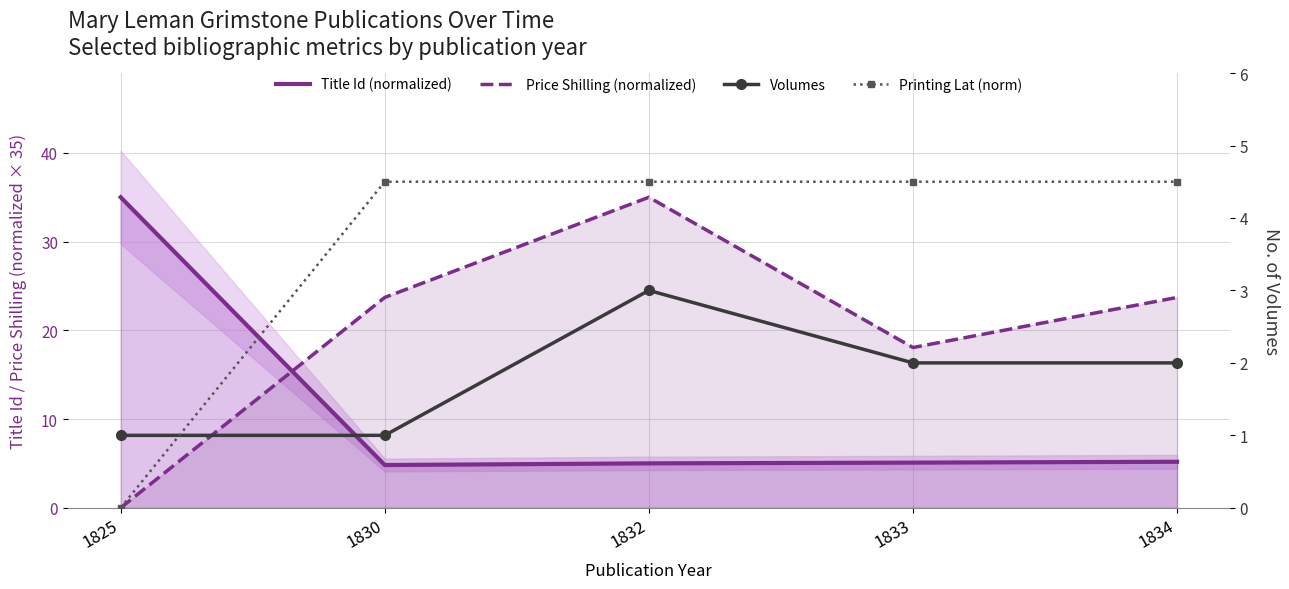

True or false: Printing Lat (norm) and Volumes intersect in this chart.

True